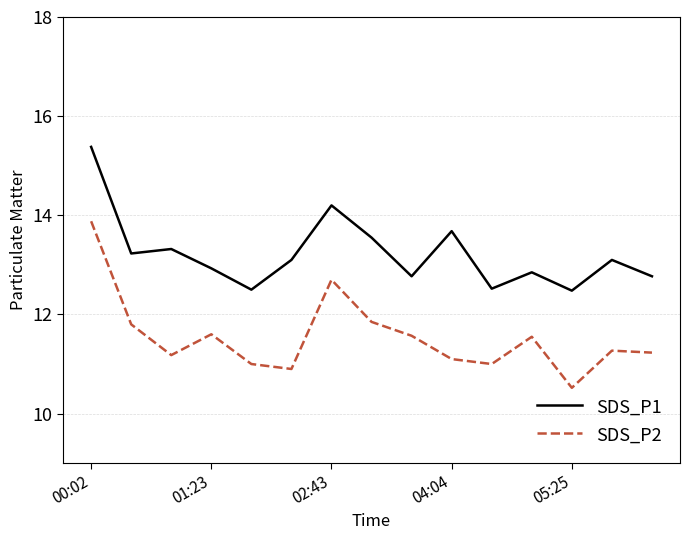

True or false: SDS_P2 and SDS_P1 intersect in this chart.

False